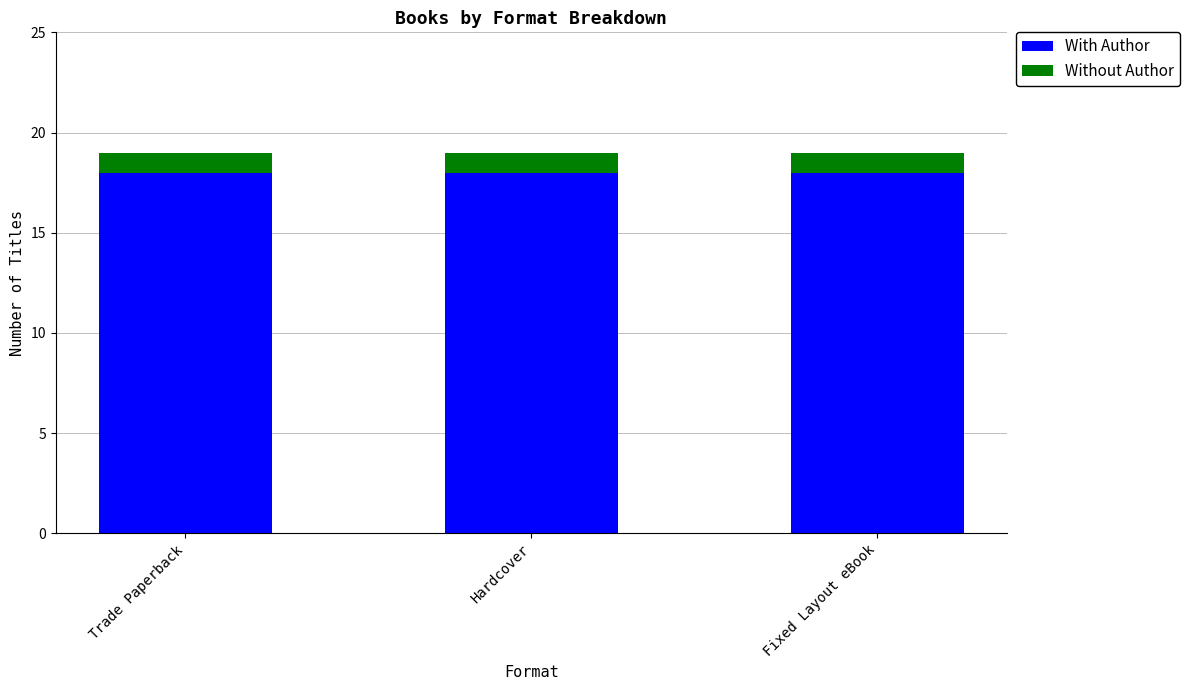

What is the highest value of the With Author series?

18